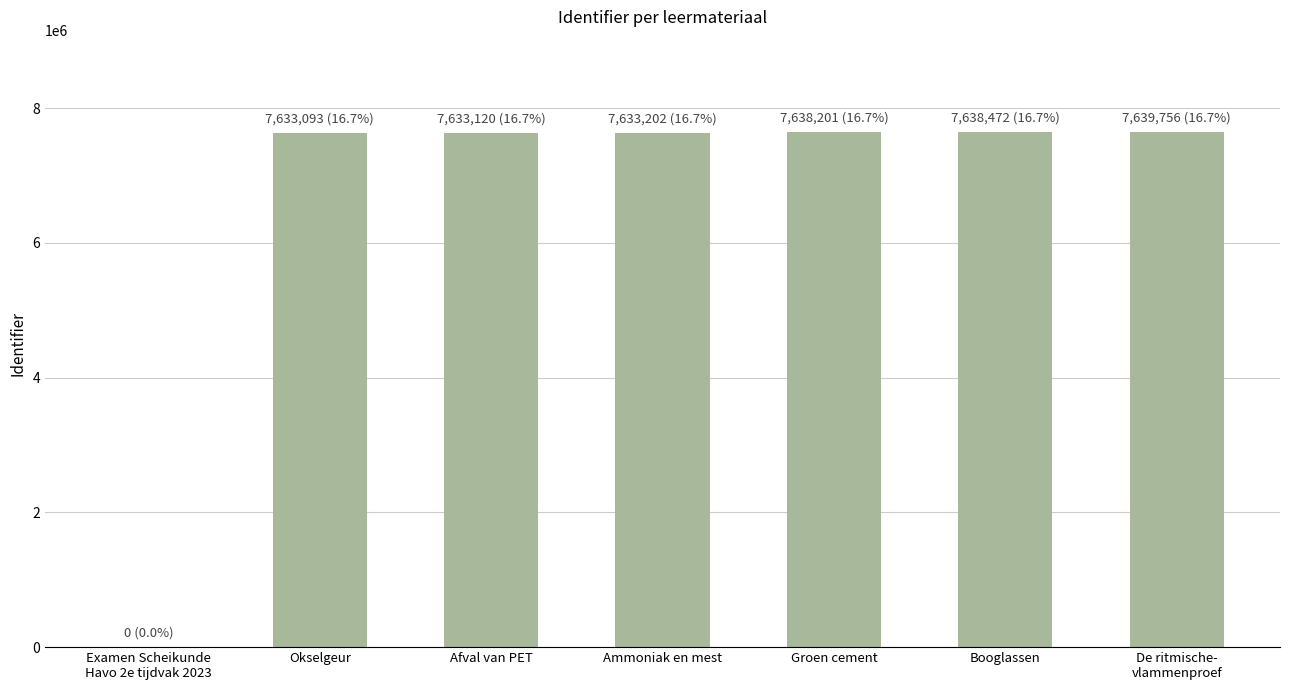

What is the sum of all values?

45815844